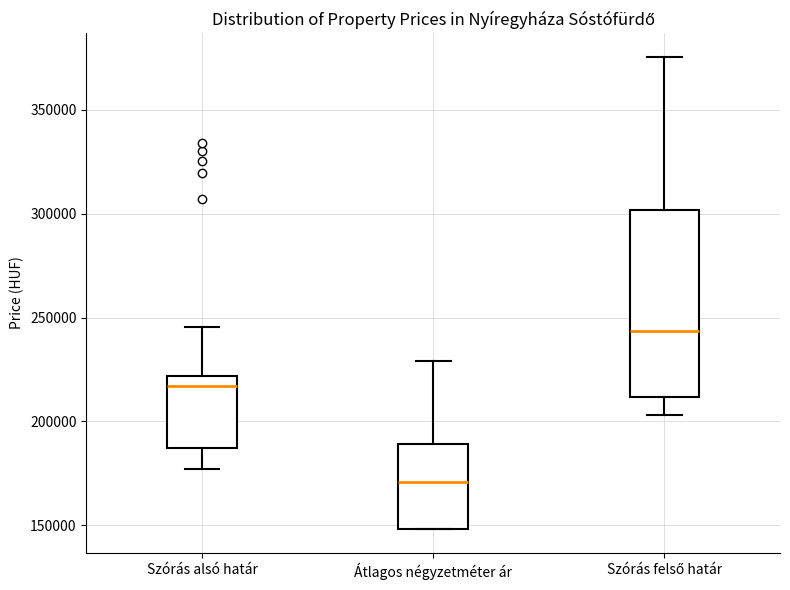

Where is the upper edge of the box for Átlagos négyzetméter ár on the y-axis? The values are not printed on the chart, so give them approximately, as read against the axis.

190000